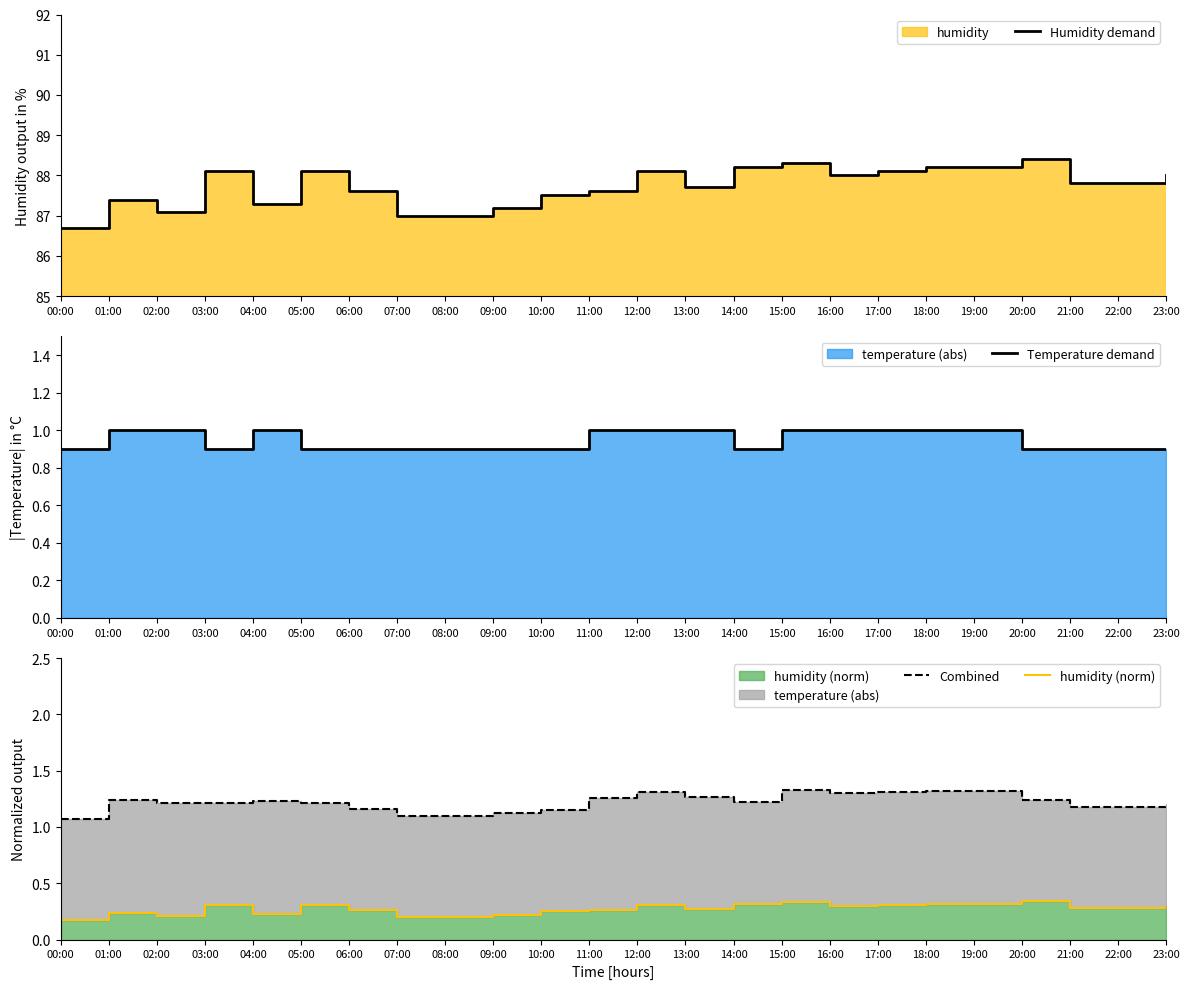

True or false: Combined and Humidity demand intersect in this chart.

False